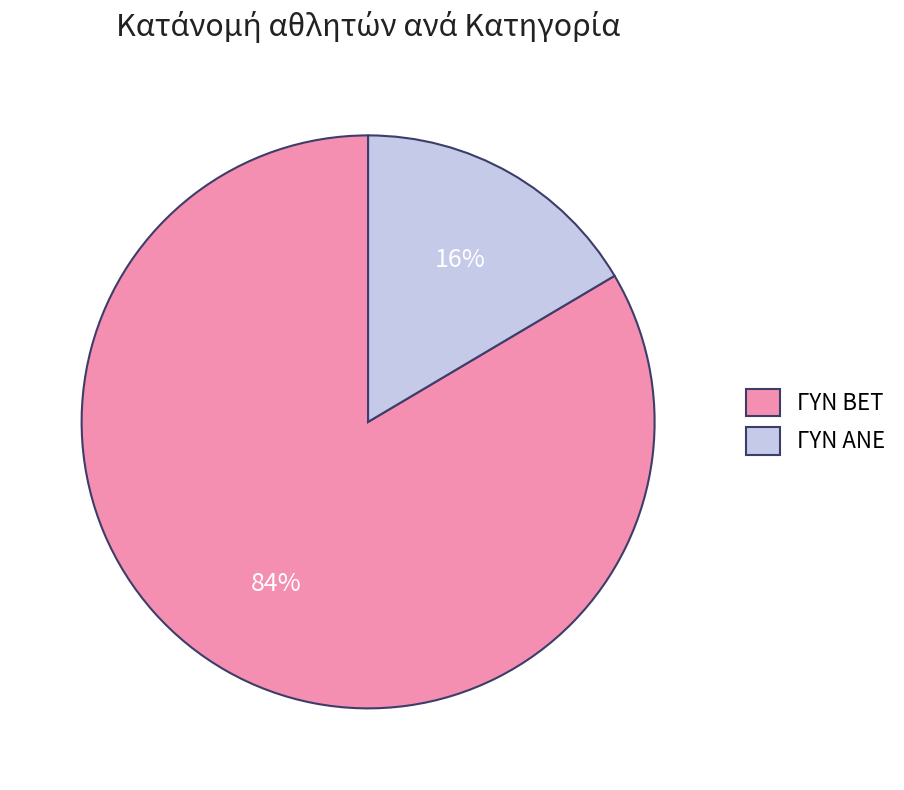

To the nearest percent, what is the average slice percentage?

50%